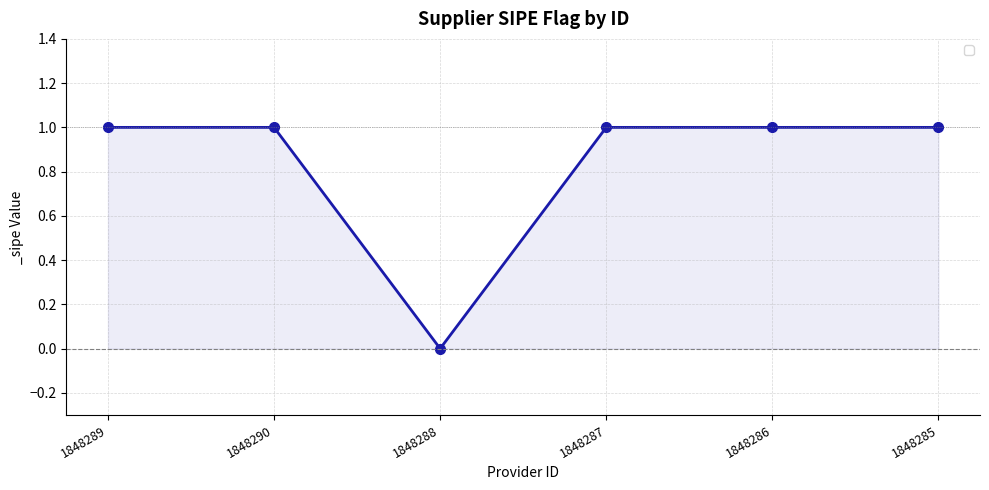

What is the value of the 2nd point from the left?

1